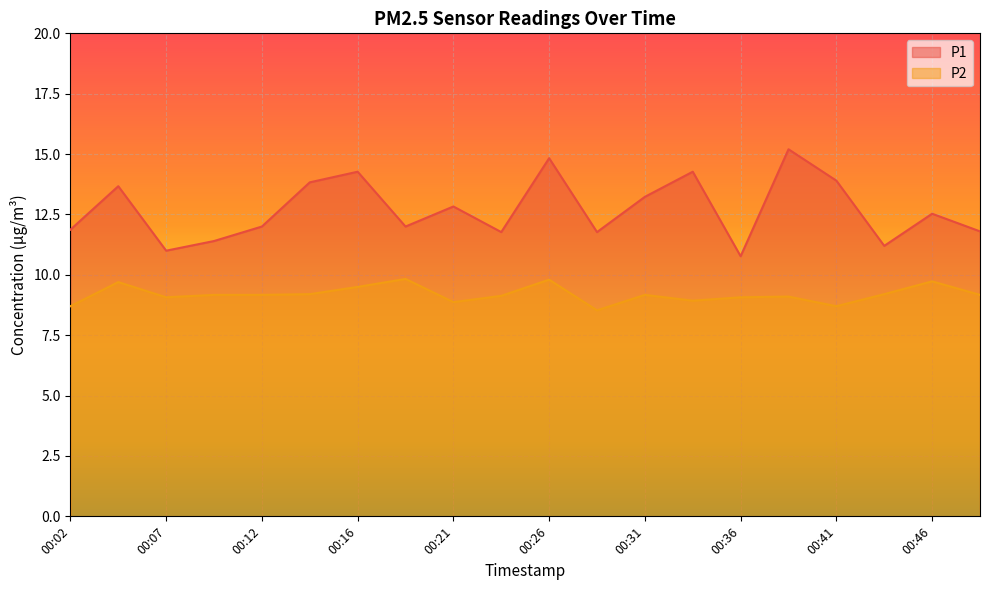

True or false: P2 and P1 intersect in this chart.

False